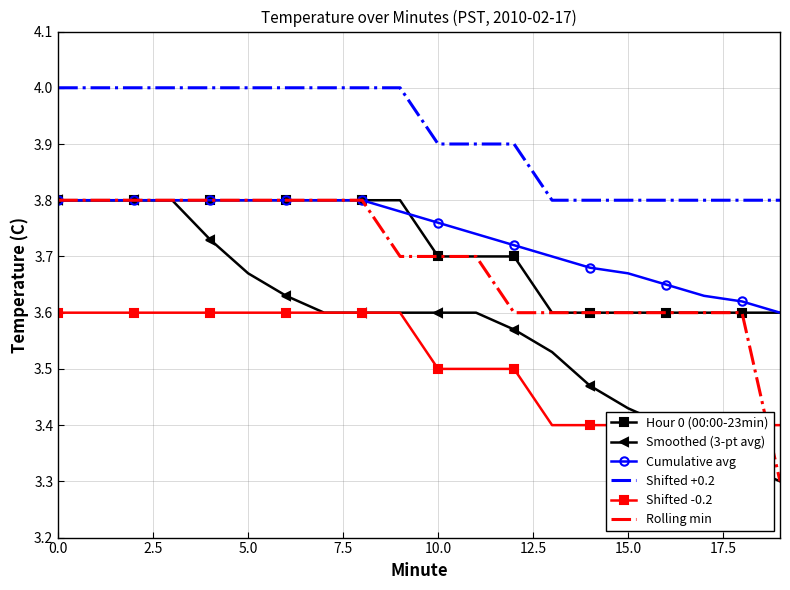

True or false: Shifted +0.2 and Hour 0 (00:00-23min) cross at least once.

False